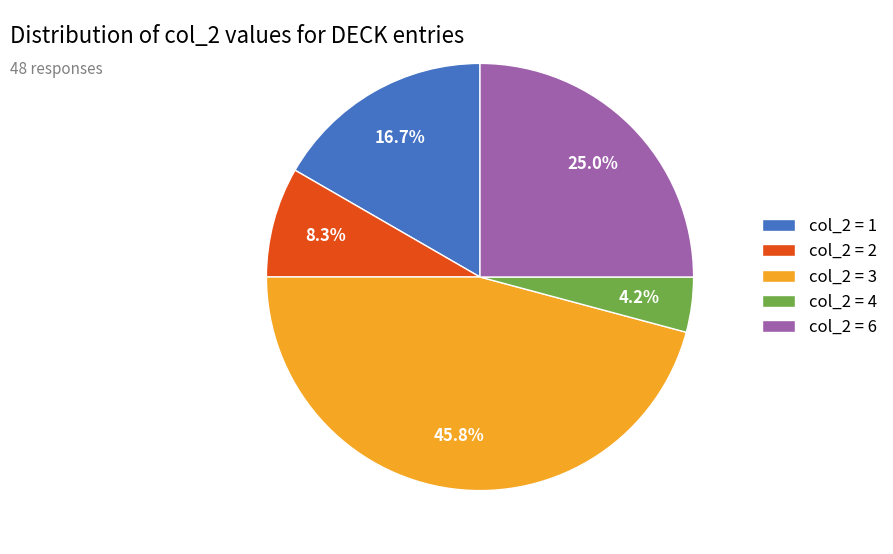

Approximately how many times larger is the value at col_2 = 1 compared to col_2 = 3?

0.4